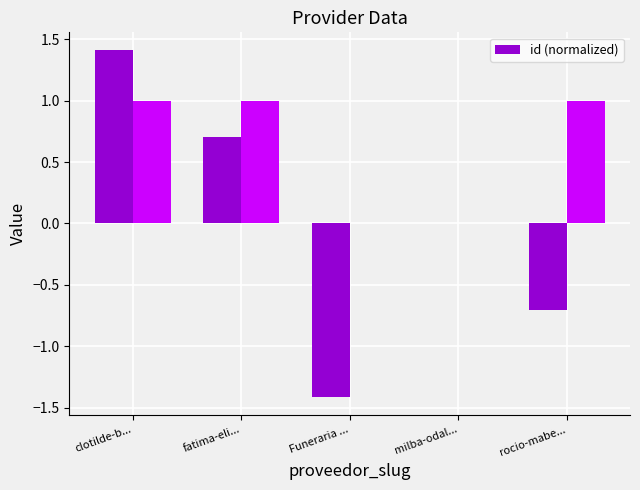

At which label is the value closest to 0?

milba-odal...